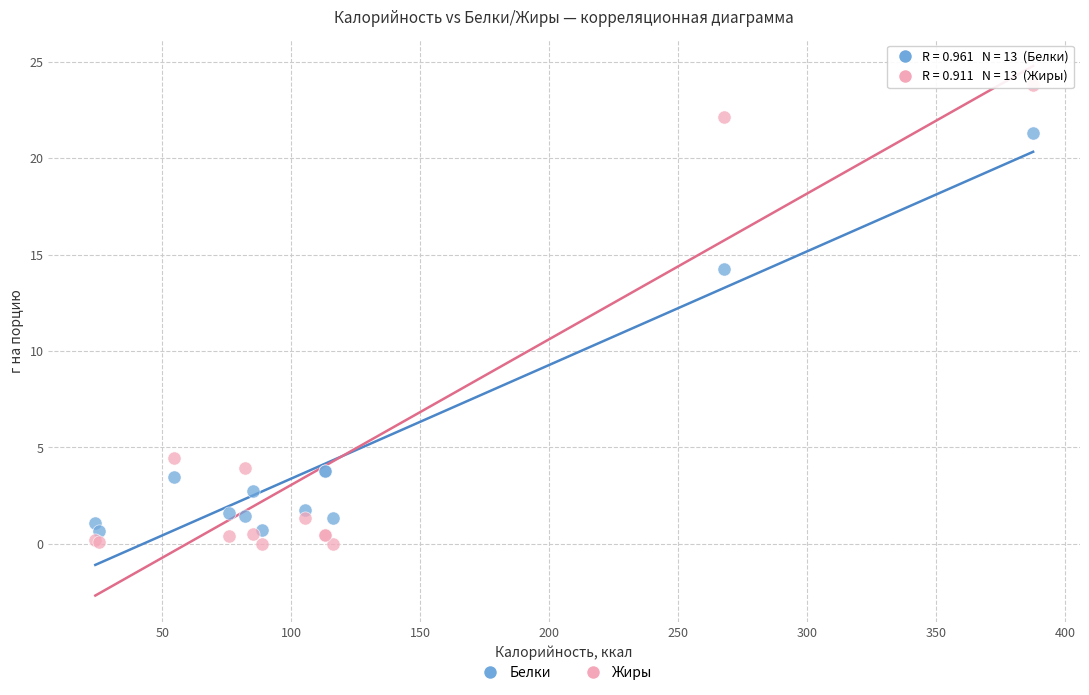

Which series reaches the minimum Y coordinate?

Жиры